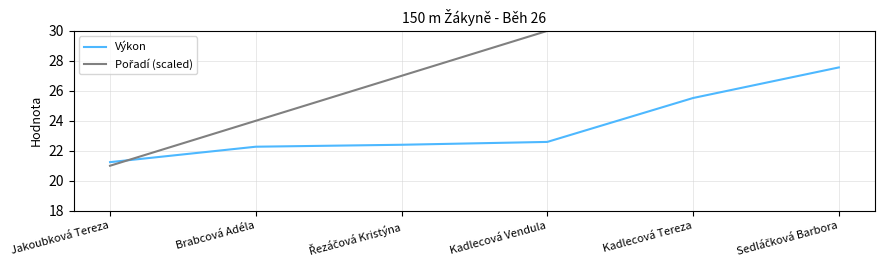

Which series has the widest spread of values?

Pořadí (scaled)